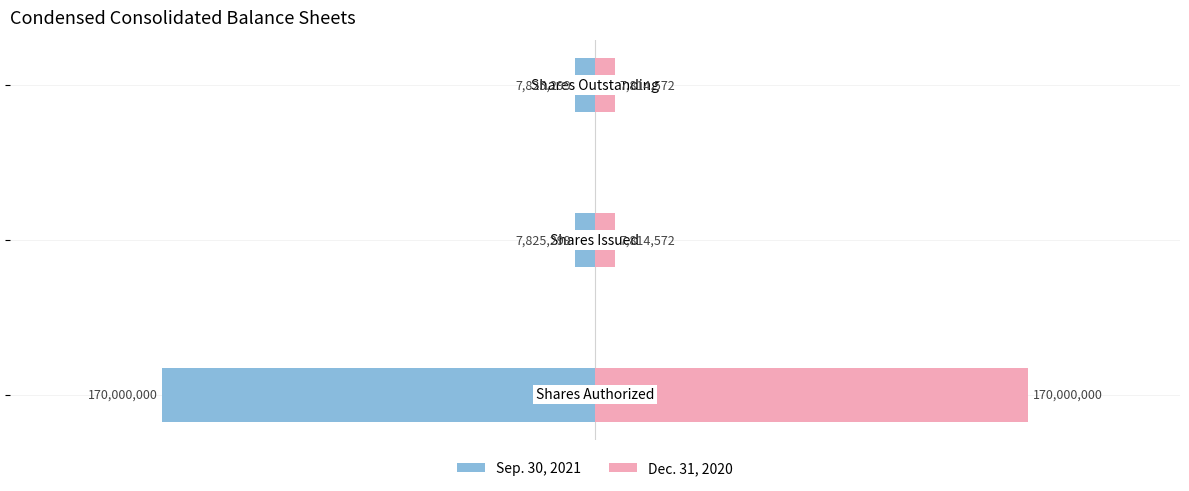

What is the difference between the maximum and minimum values in the Sep. 30, 2021 series?

162174701